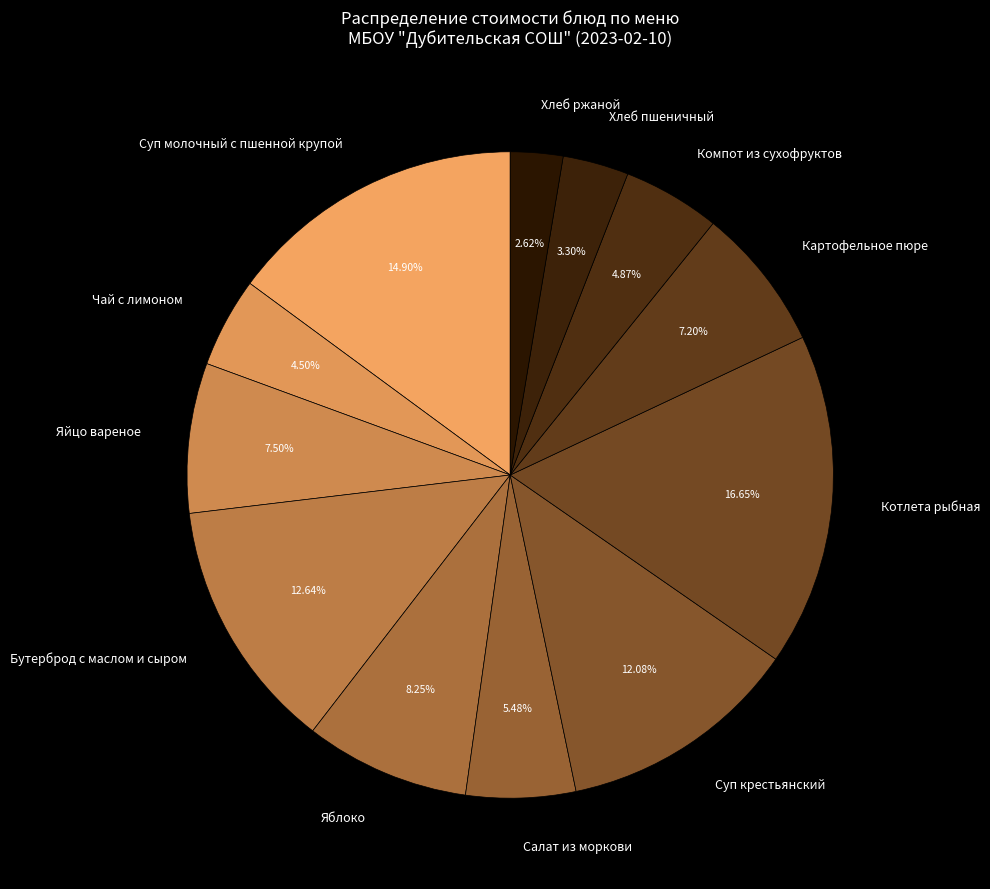

Which slice is the smallest?

Хлеб ржаной